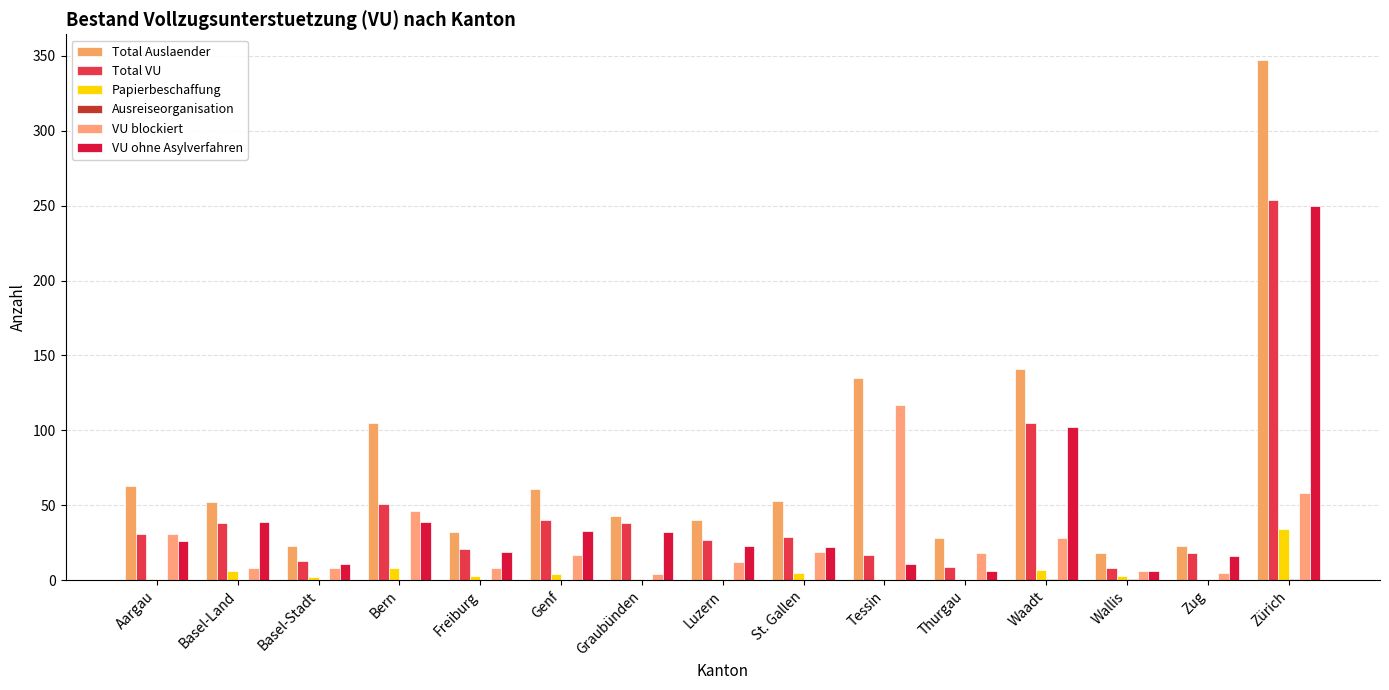

At how many categories does at least one series exceed 107?

3